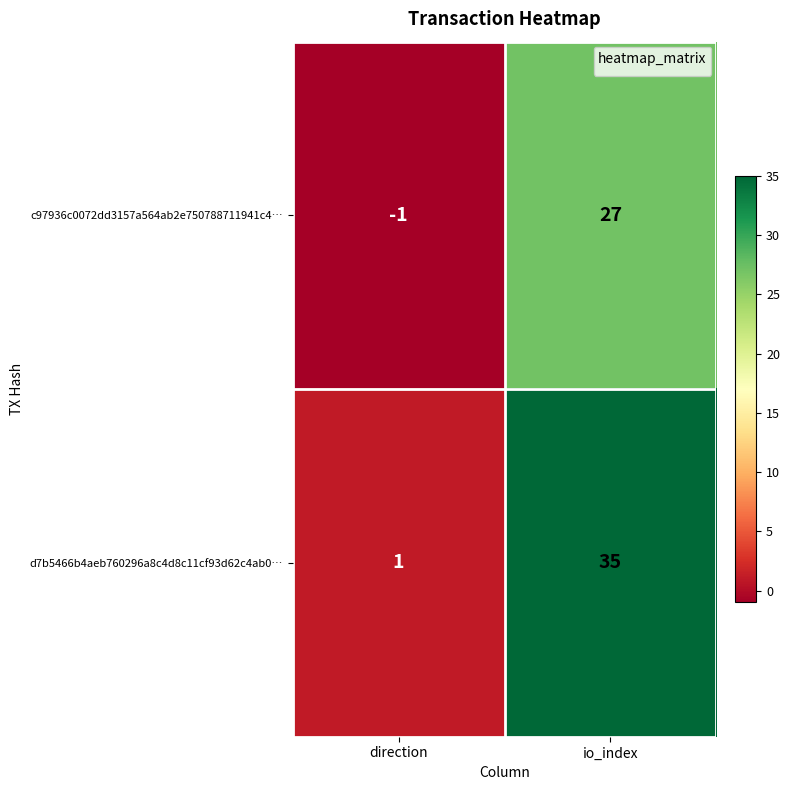

Rank the series at direction from highest to lowest value.

d7b5466b4aeb760296a8c4d8c11cf93d62c4ab0…, c97936c0072dd3157a564ab2e750788711941c4…